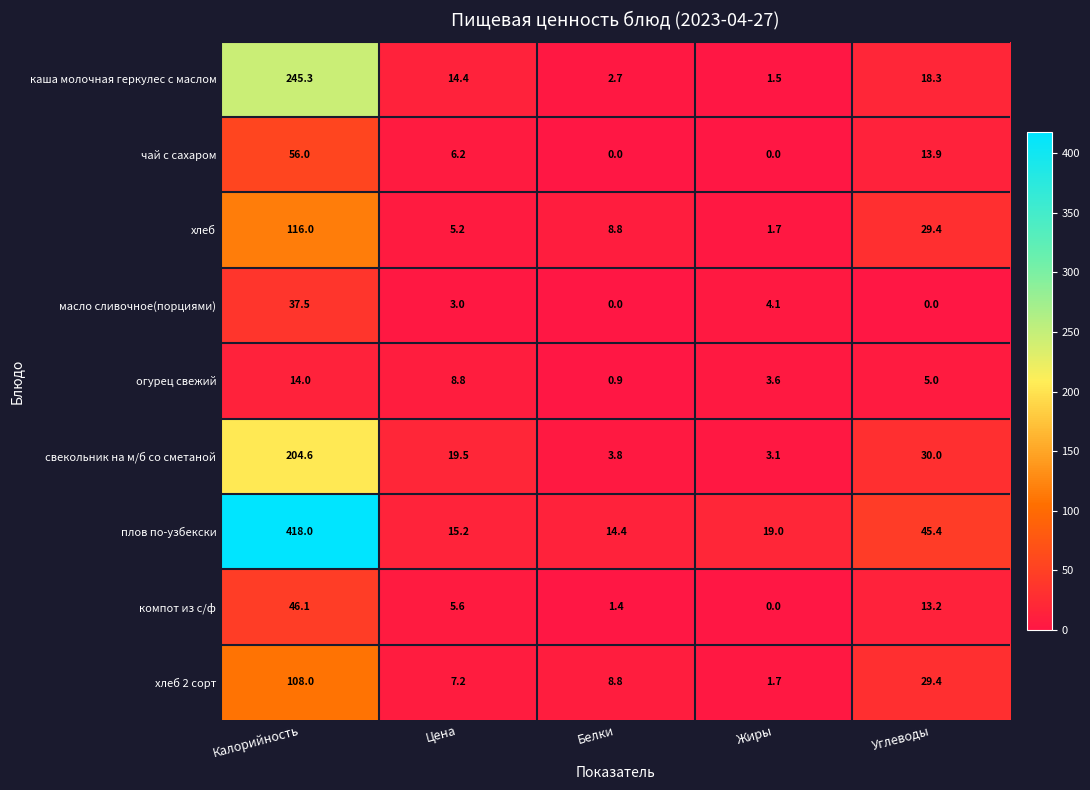

What is the total value across all series at Калорийность?

1245.5